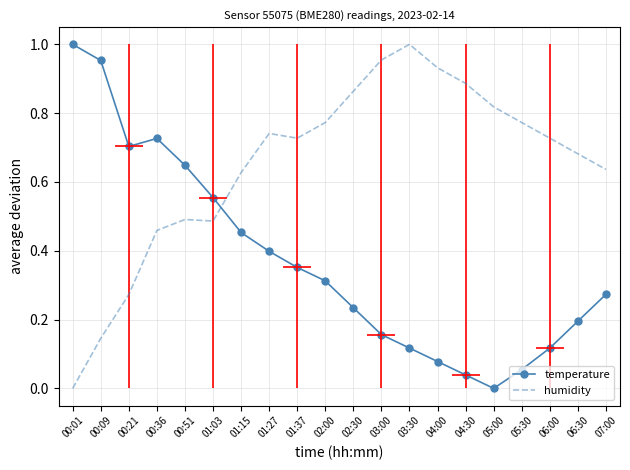

What is the difference between the highest and lowest values at 03:00?

0.8